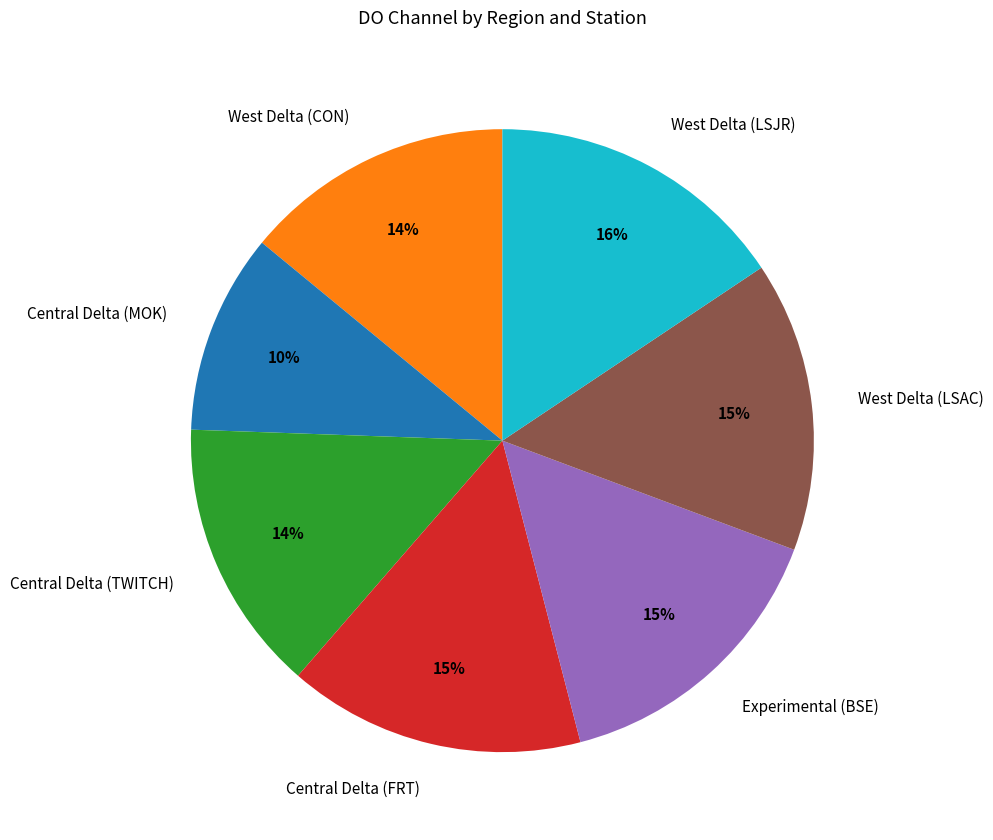

True or false: West Delta (CON) accounts for 20% of the total.

False